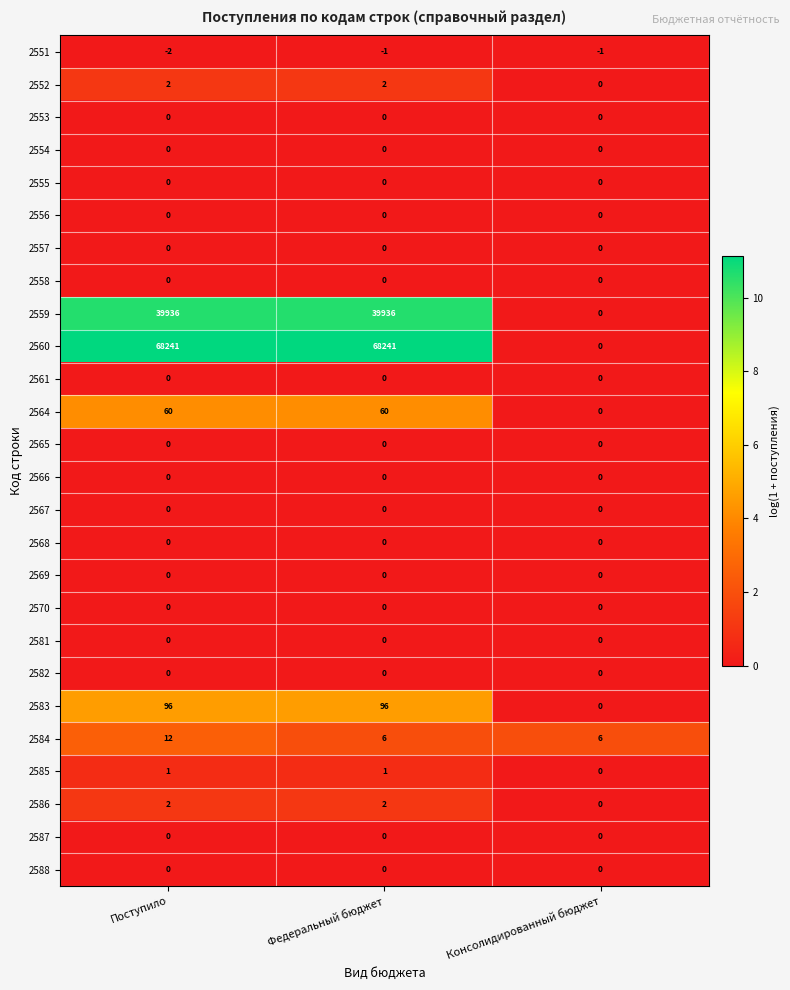

How many categories are shown in the chart?

3